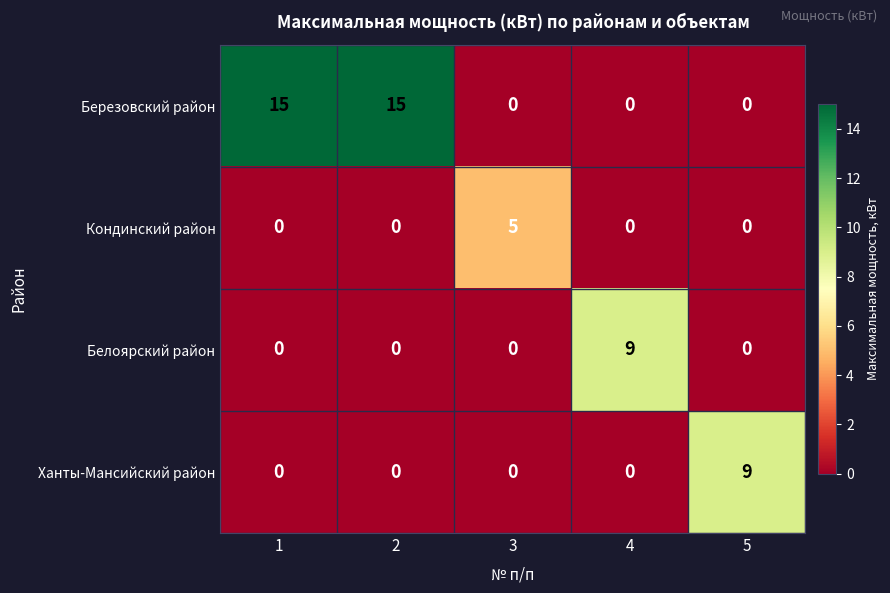

Reading left to right, list all the values displayed in this chart.

Березовский район: 15	15	0	0	0
Кондинский район: 0	0	5	0	0
Белоярский район: 0	0	0	9	0
Ханты-Мансийский район: 0	0	0	0	9